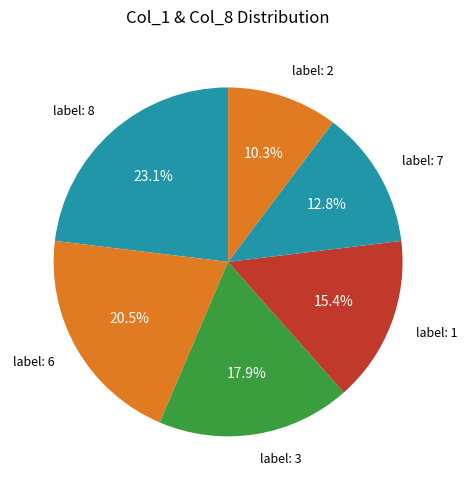

Rank the categories by value from highest to lowest.

label: 8, label: 6, label: 3, label: 1, label: 7, label: 2